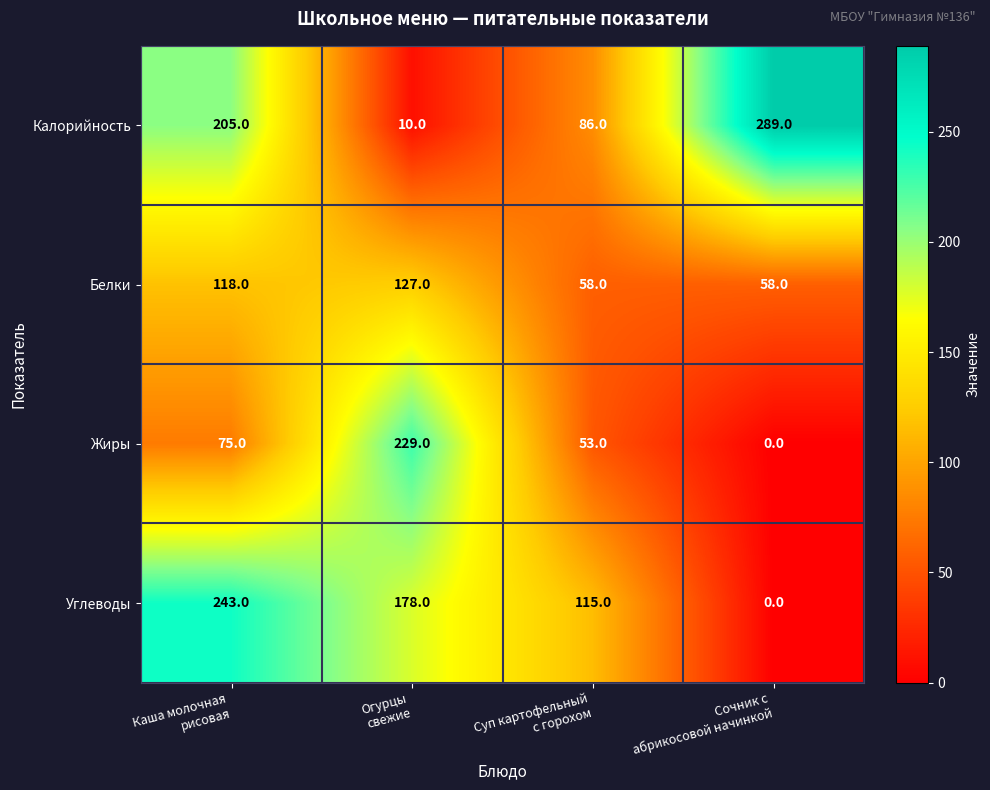

How many distinct data groups are displayed?

4